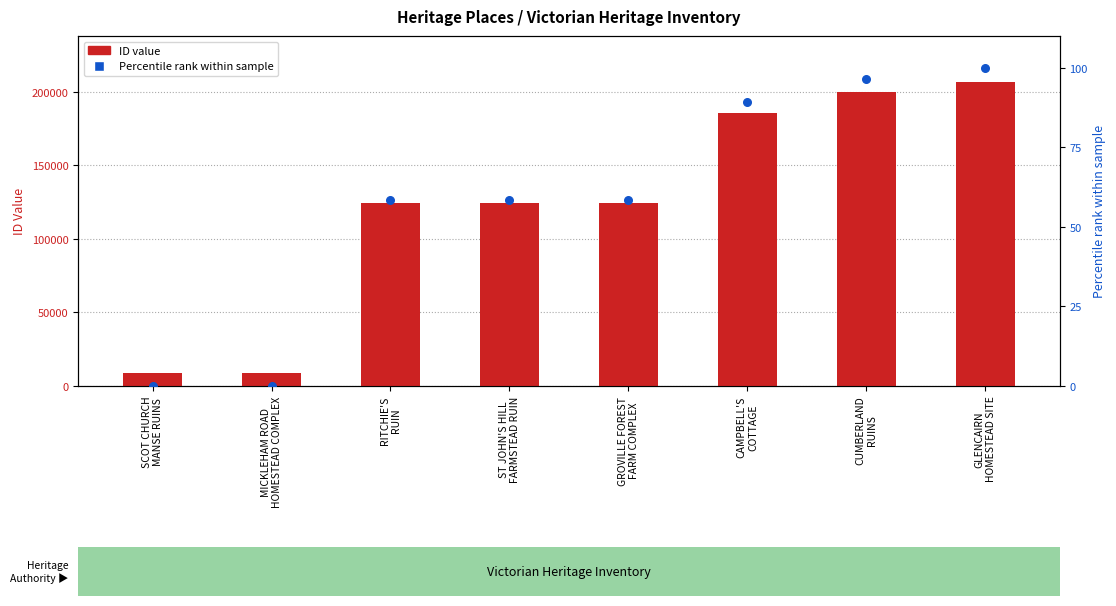

Which series contains the lowest Y value?

Percentile rank